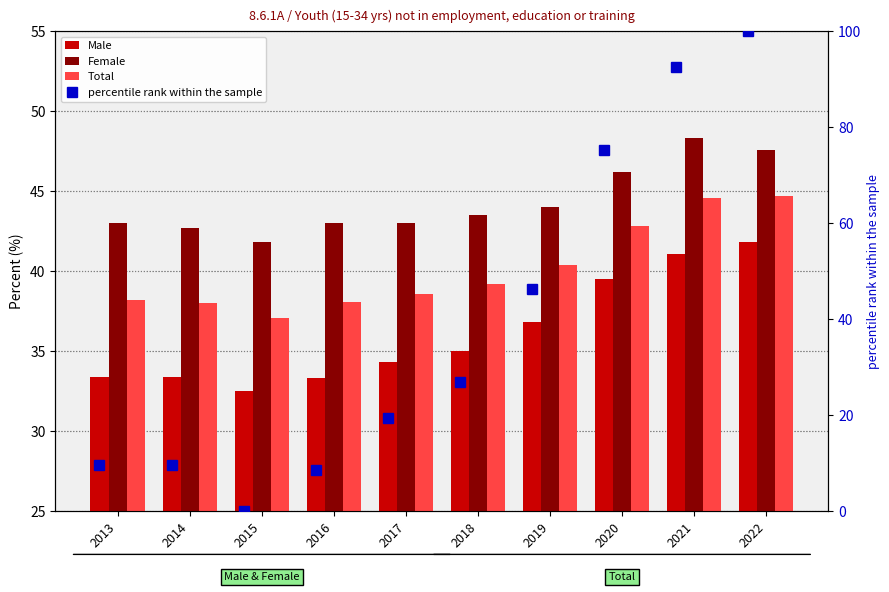

Does the chart contain stacked bars?

No